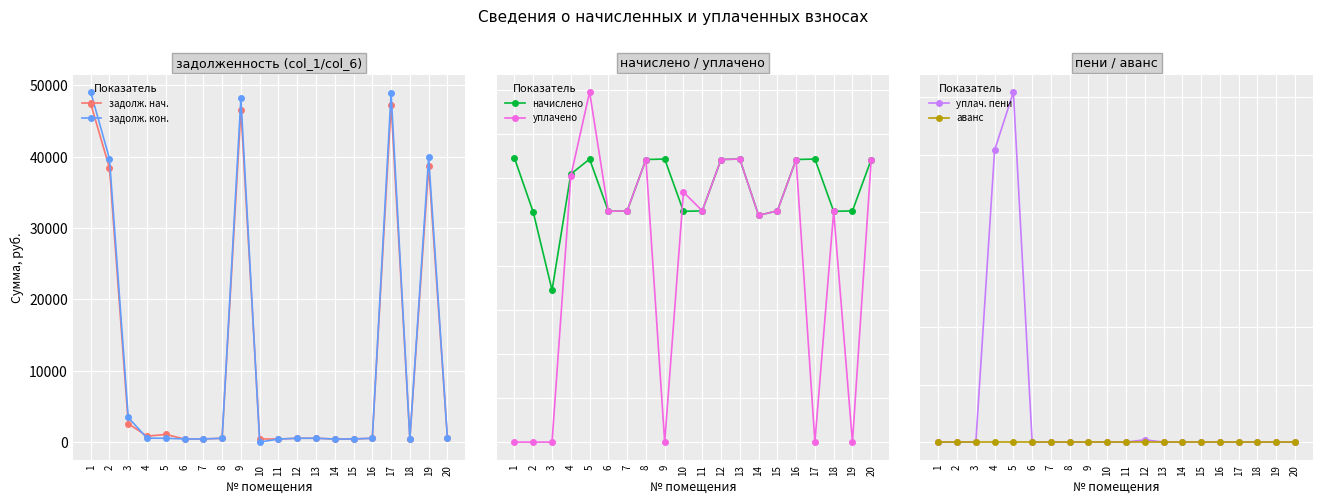

How many data points in уплач. пени are above 0?

4